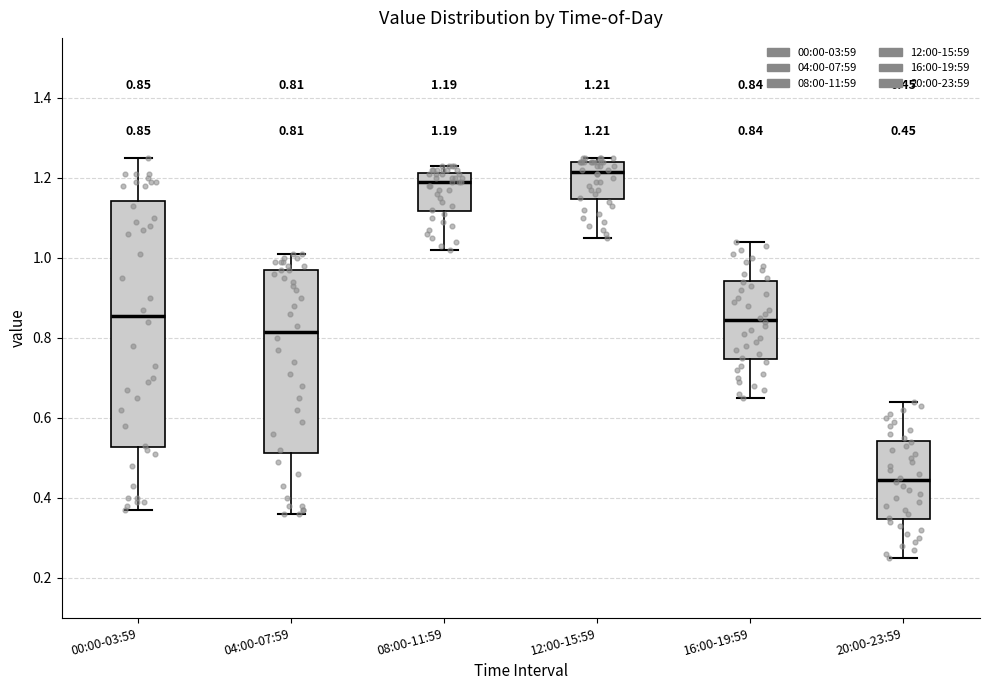

Comparing the boxes themselves (not the whiskers), which one is the tallest?

00:00-03:59